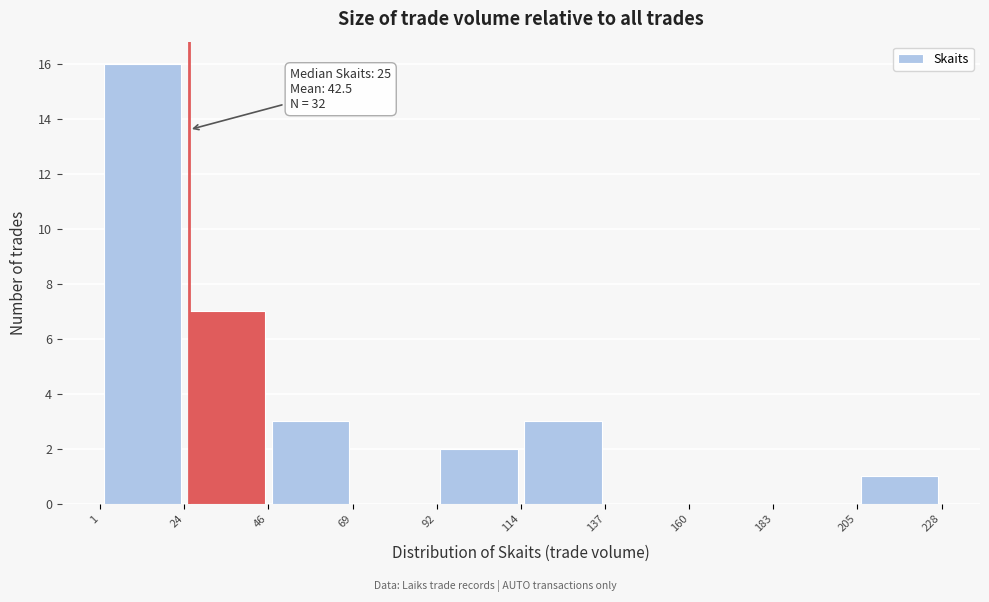

Which range on the x-axis has the tallest bar?

1 to 24